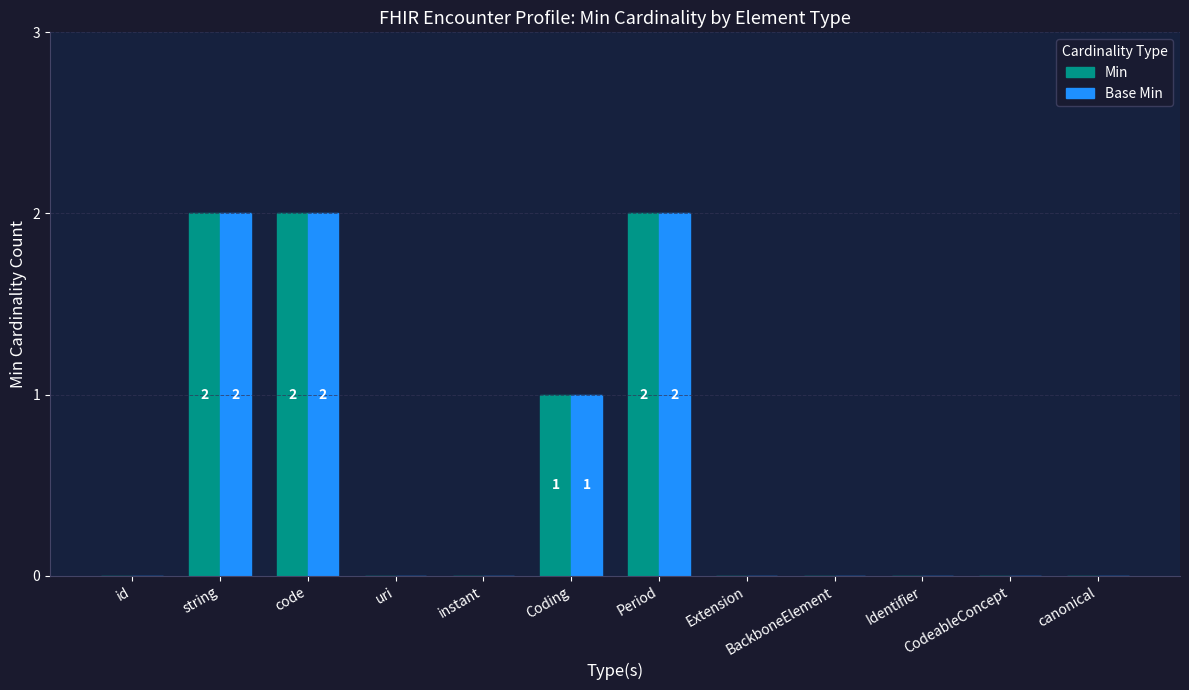

At which label is Min closest to 1?

Coding